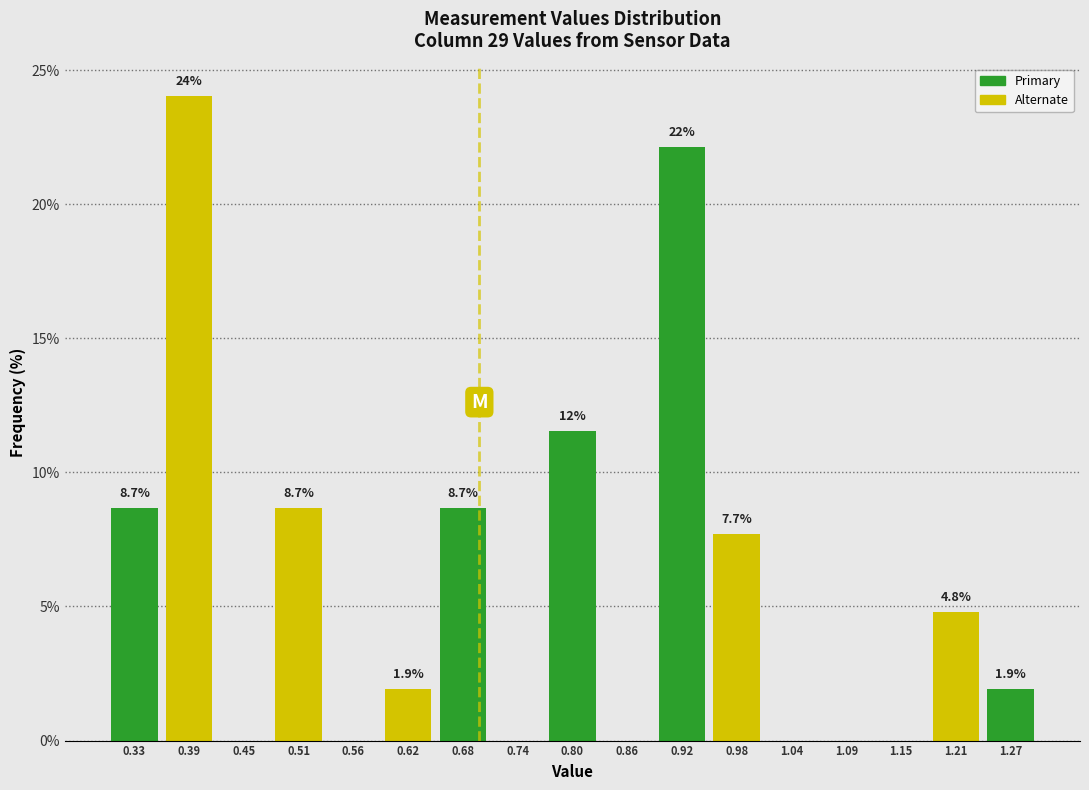

Which range on the x-axis has the tallest bar?

0.36 to 0.42